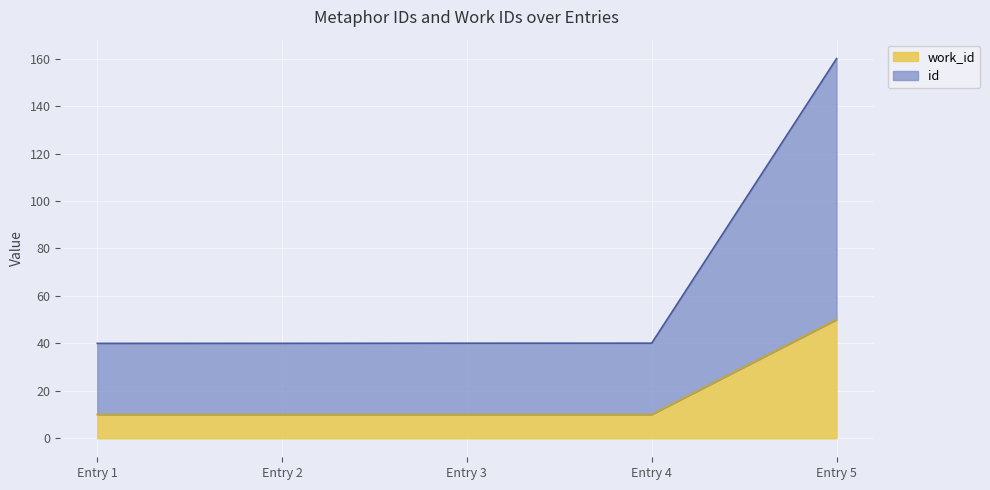

What is the value of the work_id point at the 3rd from the left?

10.0